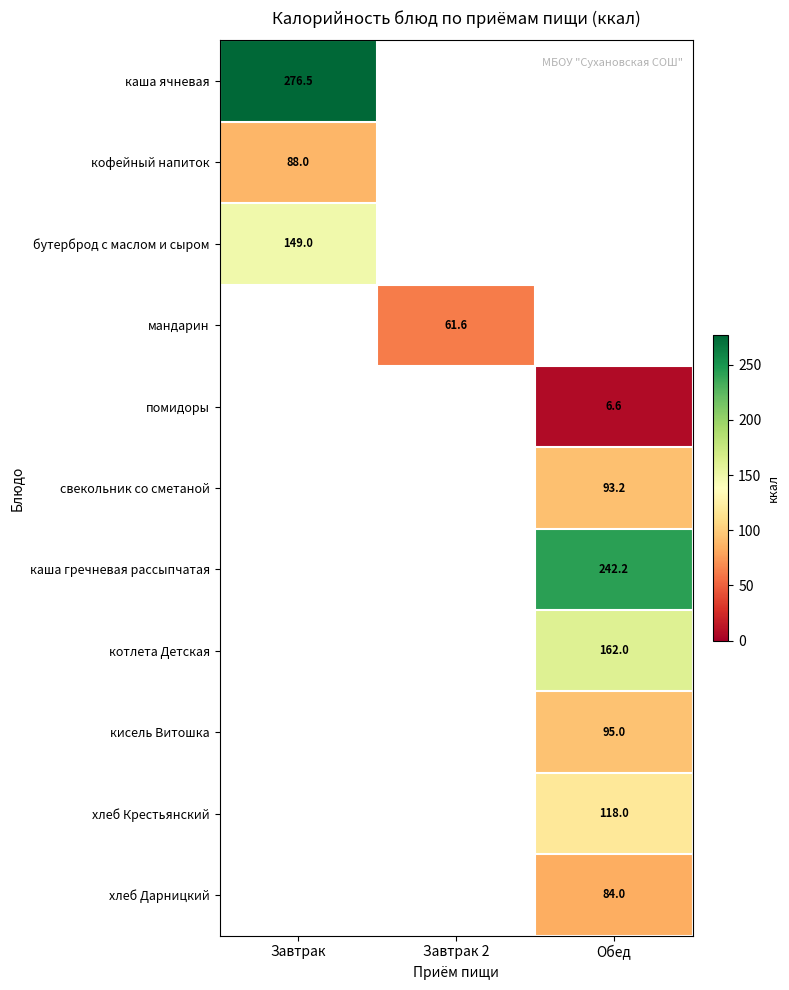

At how many categories does at least one series exceed 148?

2